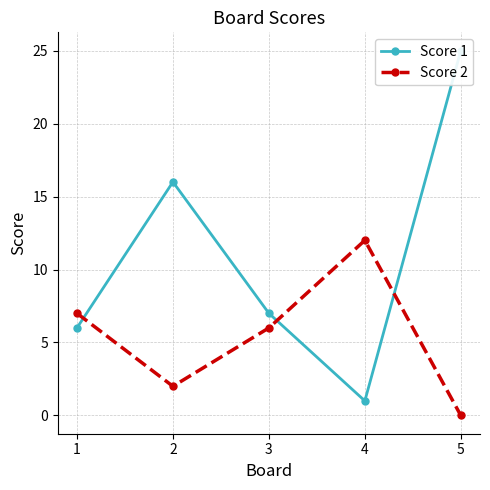

How many lines are shown in the chart?

2